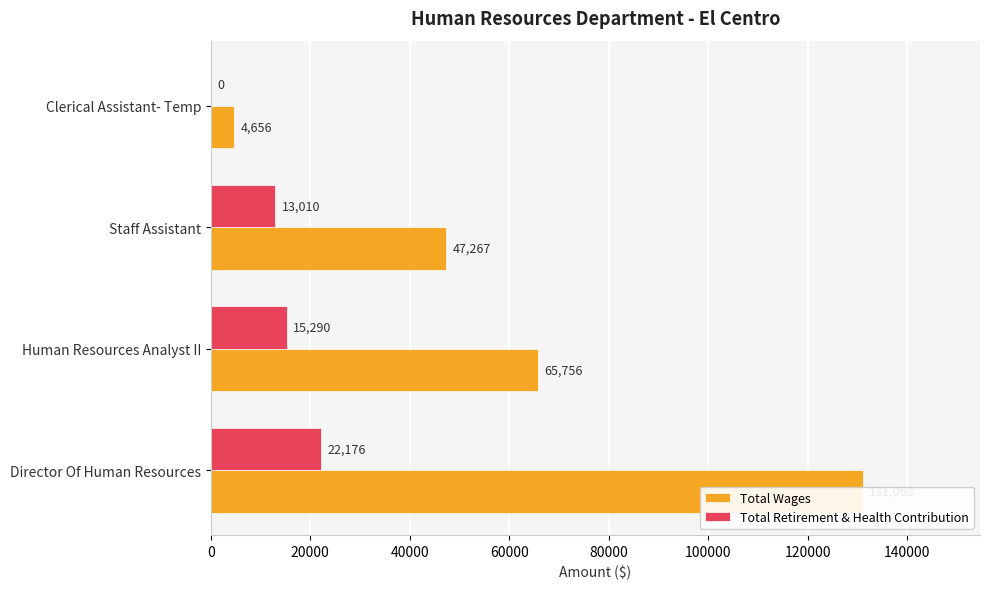

How many distinct data groups are displayed?

2